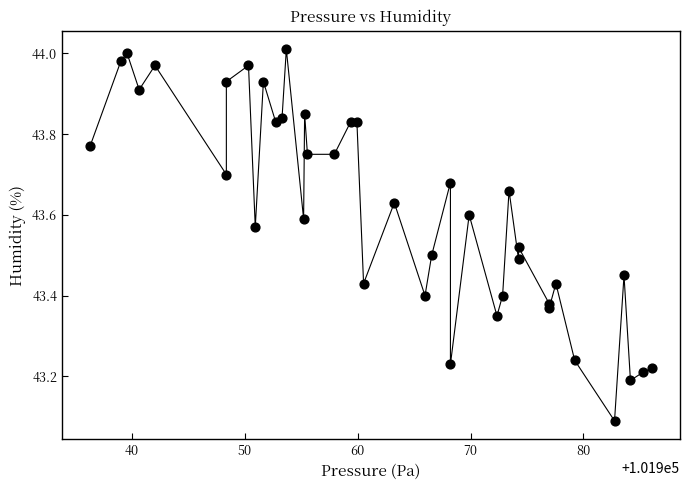

What Y value in the scatter plot is closest to 43?

43.1